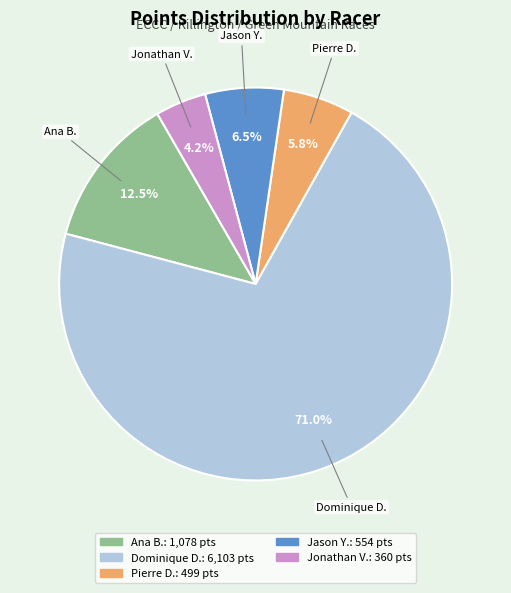

Does any single category account for the majority?

Yes